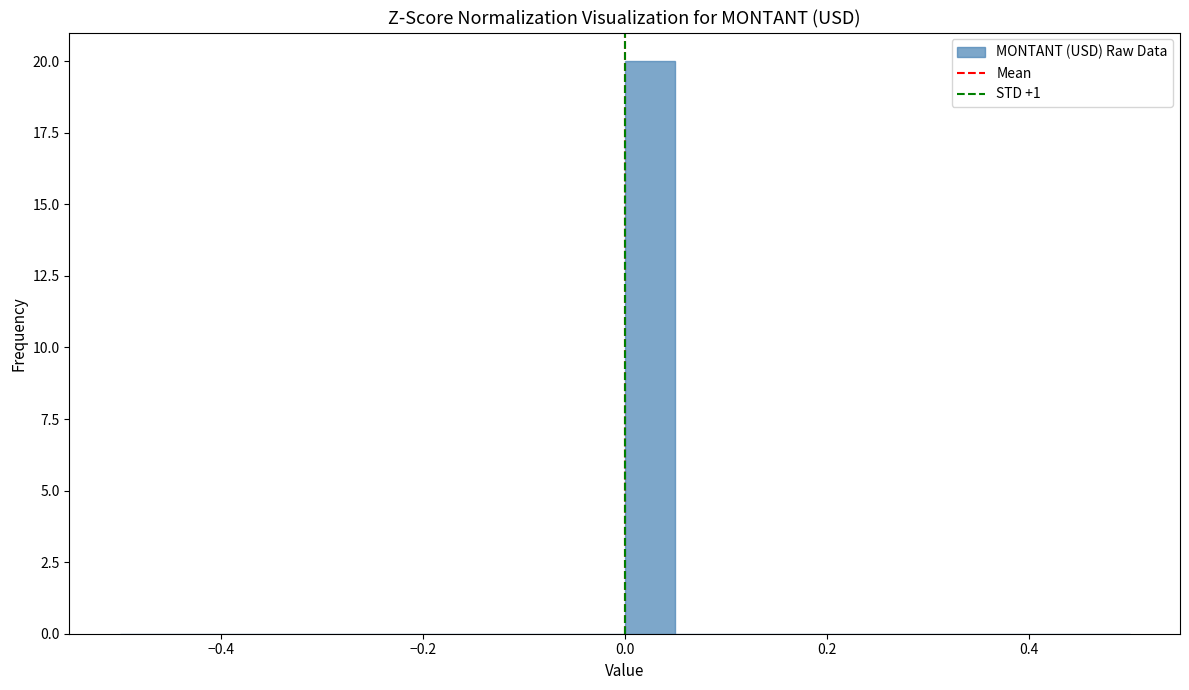

Read against the x-axis, roughly where is the centre of the tallest bar?

0.02